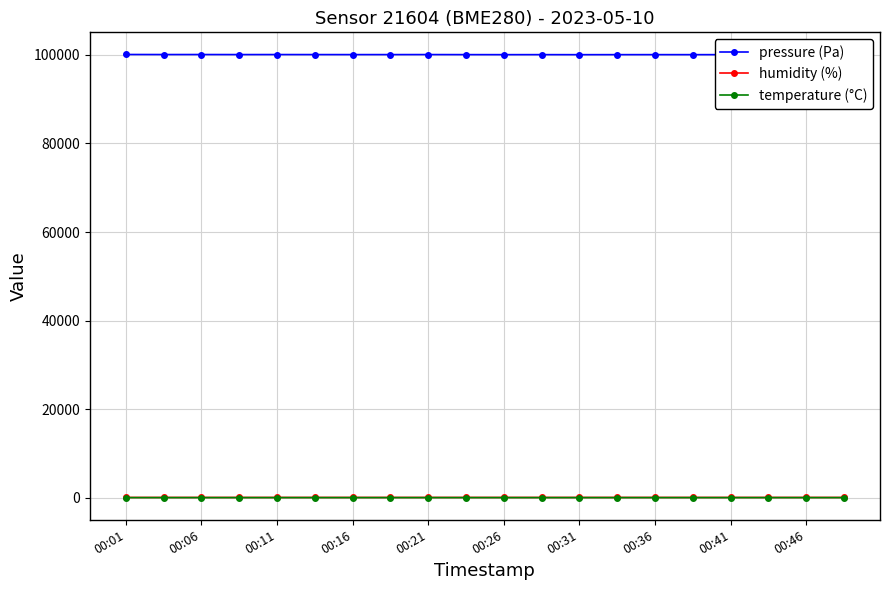

At which category does pressure (Pa) reach its first local valley?

00:06